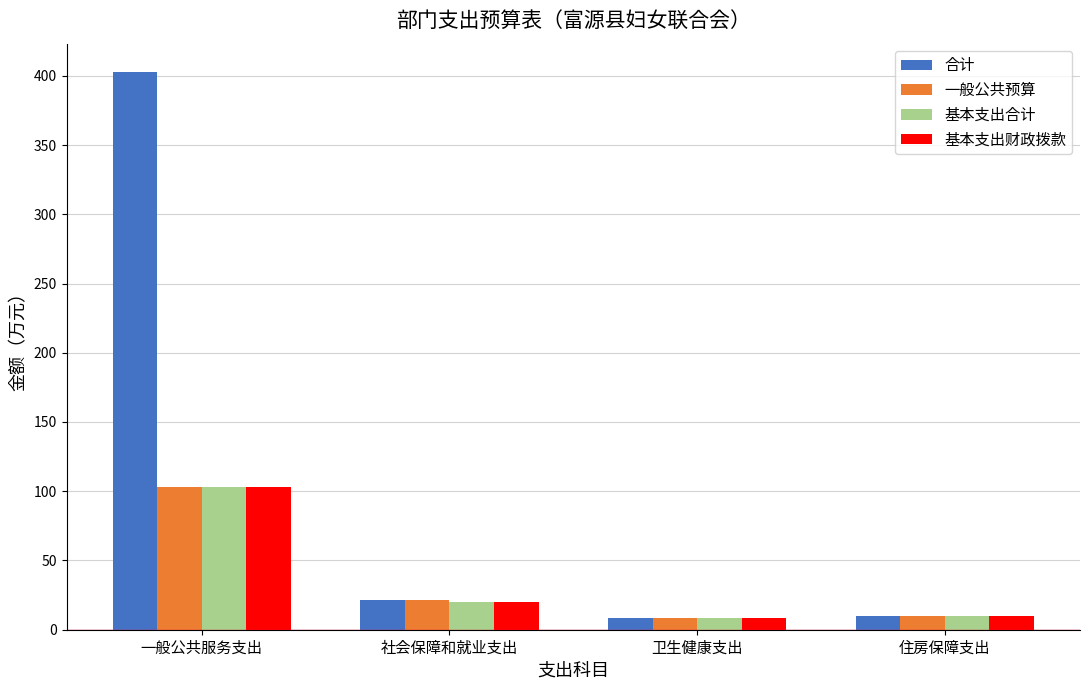

What is the difference between the second highest and second lowest values in the 合计 series?

11.2